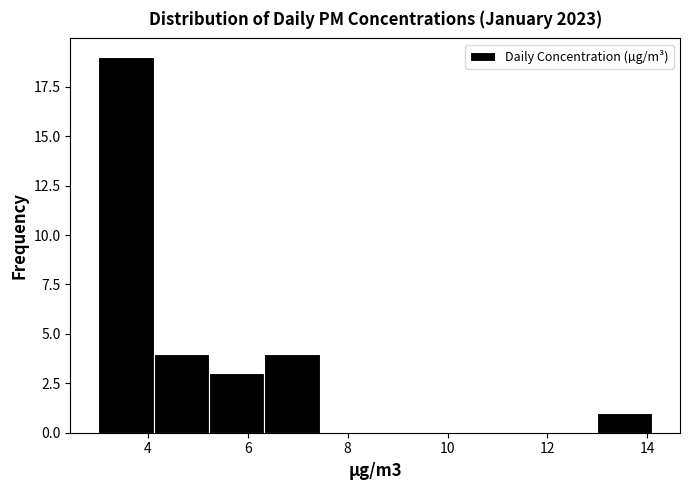

How tall is the bar that spans 13.0 to 14.2 on the x-axis? Neither the bar edges nor the heights are printed on the chart, so give them approximately, as read against the axes.

1